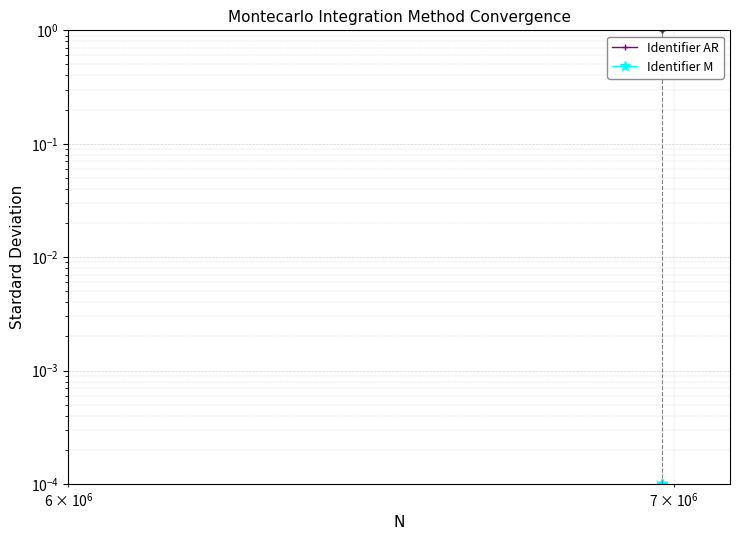

How many series are shown in this chart?

2